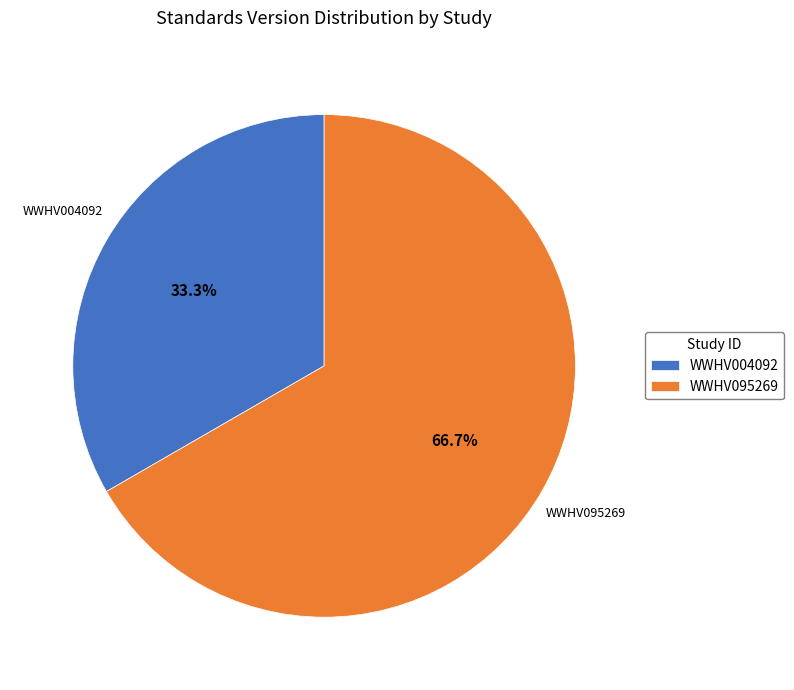

To the nearest percent, what portion does WWHV004092 represent?

33%